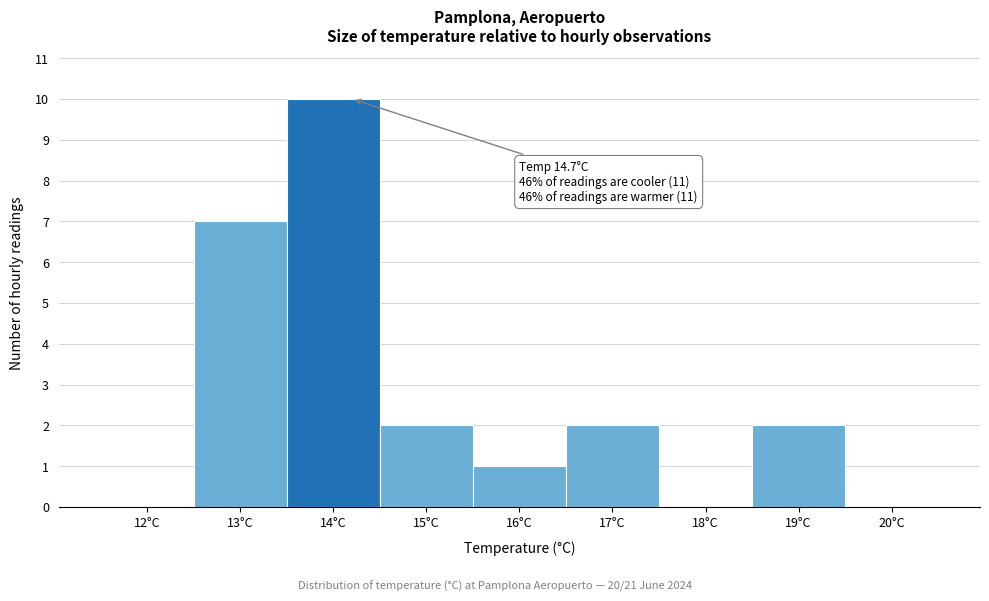

Reading right to left, transcribe all the data shown in this chart.

20°C=0	19°C=2	18°C=0	17°C=2	16°C=1	15°C=2	14°C=10	13°C=7	12°C=0